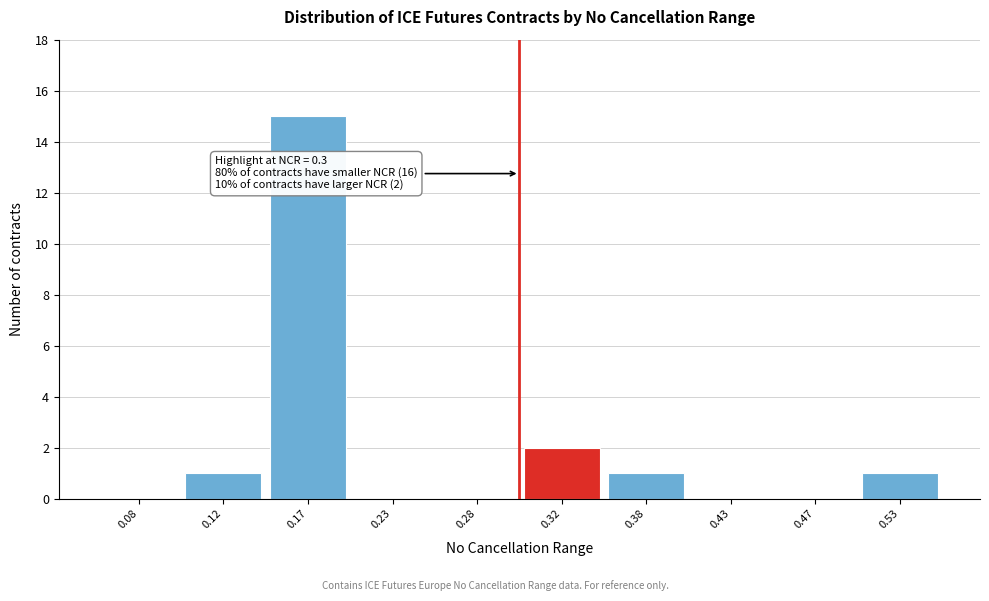

Over which range of the x-axis is the bar tallest?

0.15 to 0.20